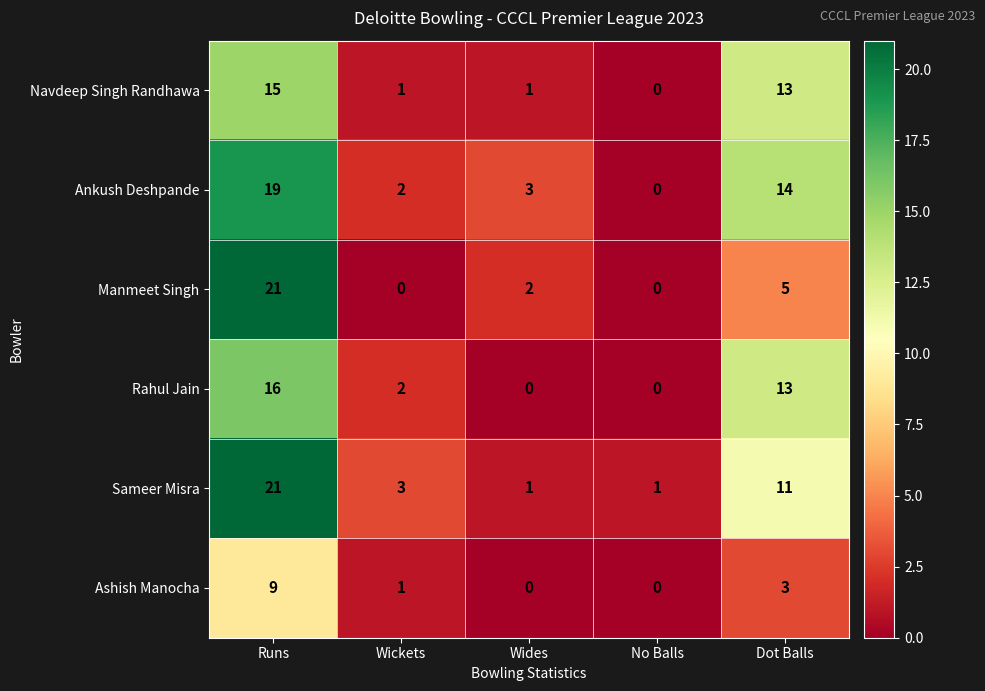

What is the difference between the maximum and minimum values in the Navdeep Singh Randhawa series?

15